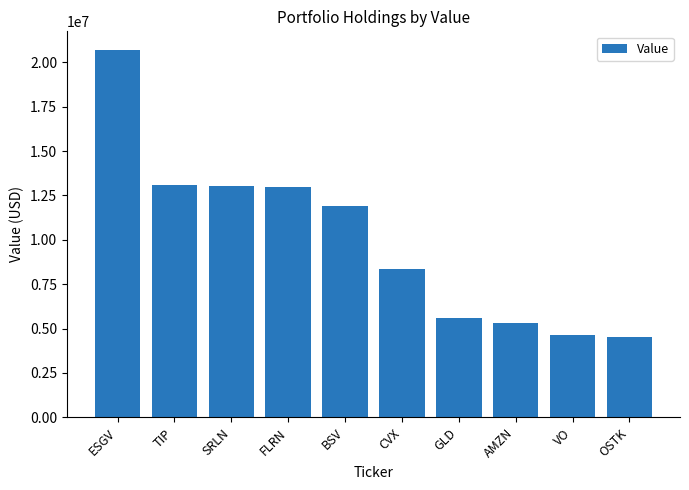

What is the smallest value displayed?

4521000